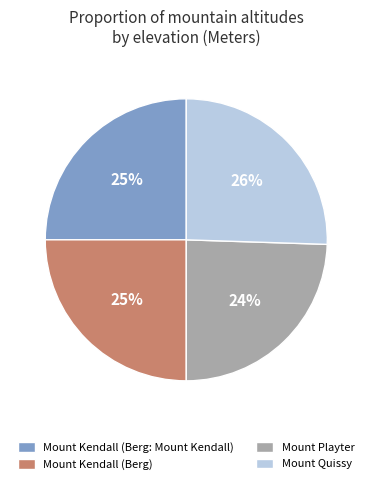

True or false: Mount Playter accounts for 24% of the total.

True